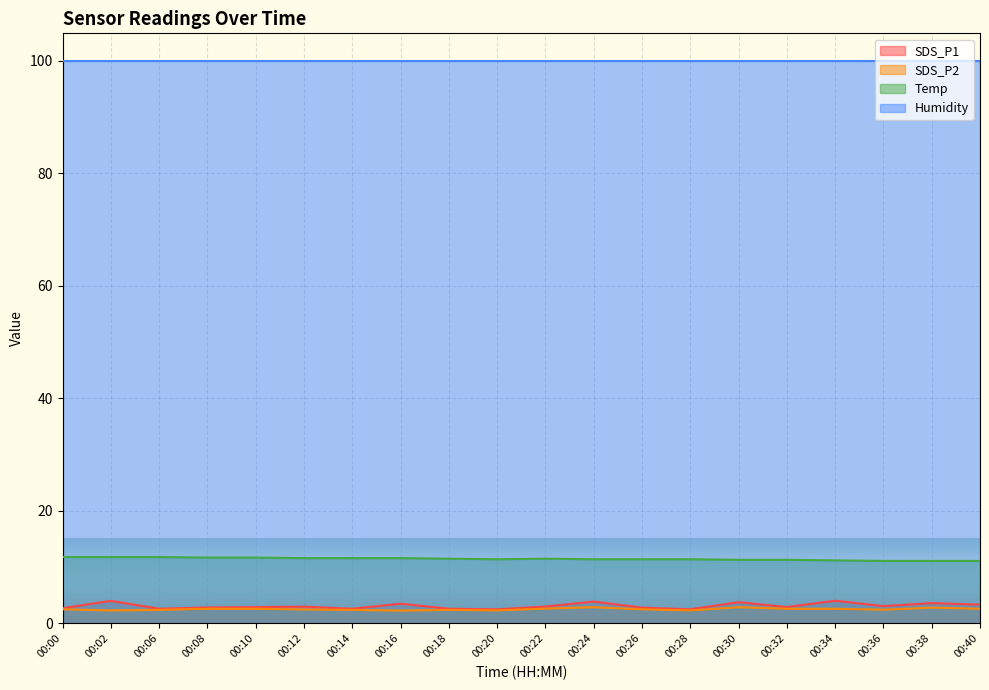

What is the total value across all series at 00:36?

116.5